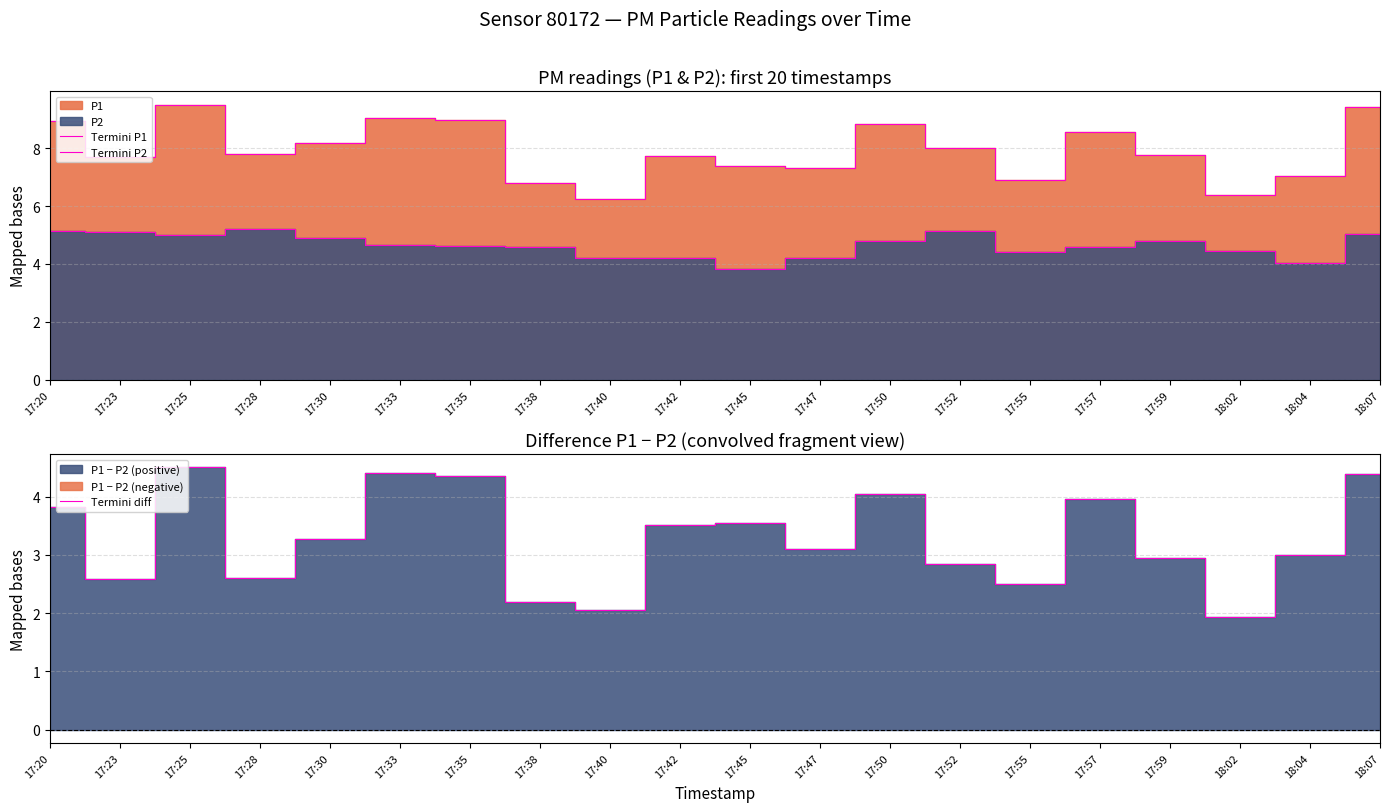

Reading right to left, extract all data points from this chart.

Termini P1: 18:07=9.4	18:04=7.0	18:02=6.4	17:59=7.8	17:57=8.6	17:55=6.9	17:52=8.0	17:50=8.8	17:47=7.3	17:45=7.4	17:42=7.7	17:40=6.2	17:38=6.8	17:35=9.0	17:33=9.1	17:30=8.2	17:28=7.8	17:25=9.5	17:23=7.7	17:20=8.9
Termini P2: 18:07=5.0	18:04=4.0	18:02=4.5	17:59=4.8	17:57=4.6	17:55=4.4	17:52=5.2	17:50=4.8	17:47=4.2	17:45=3.8	17:42=4.2	17:40=4.2	17:38=4.6	17:35=4.6	17:33=4.7	17:30=4.9	17:28=5.2	17:25=5.0	17:23=5.1	17:20=5.1
Termini diff: 18:07=4.4	18:04=3.0	18:02=1.9	17:59=3.0	17:57=4.0	17:55=2.5	17:52=2.8	17:50=4.0	17:47=3.1	17:45=3.5	17:42=3.5	17:40=2.0	17:38=2.2	17:35=4.4	17:33=4.4	17:30=3.3	17:28=2.6	17:25=4.5	17:23=2.6	17:20=3.8